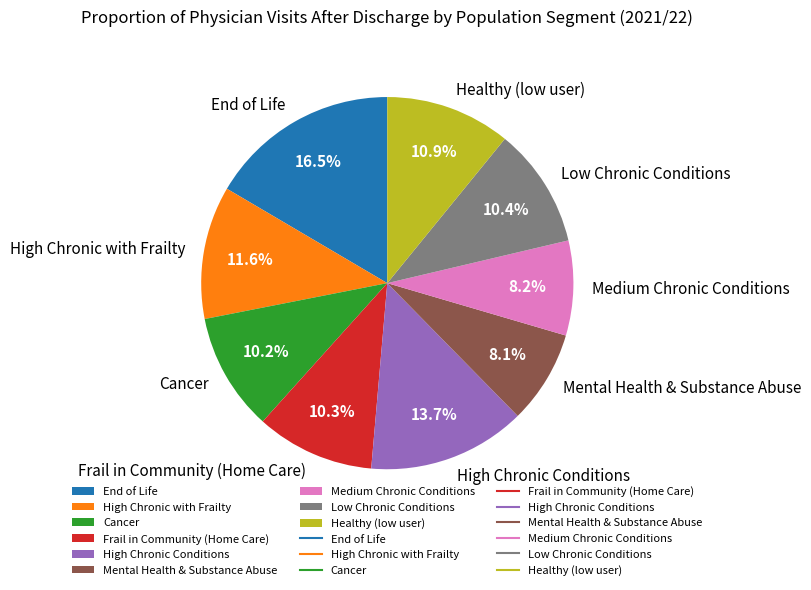

To the nearest percent, what is the combined percentage of End of Life and Medium Chronic Conditions?

25%